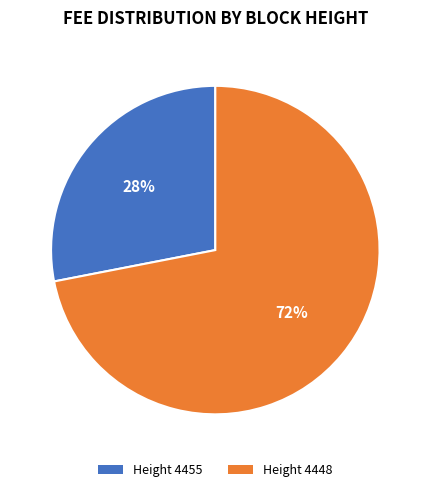

Does 4448 represent more than half of the total?

Yes